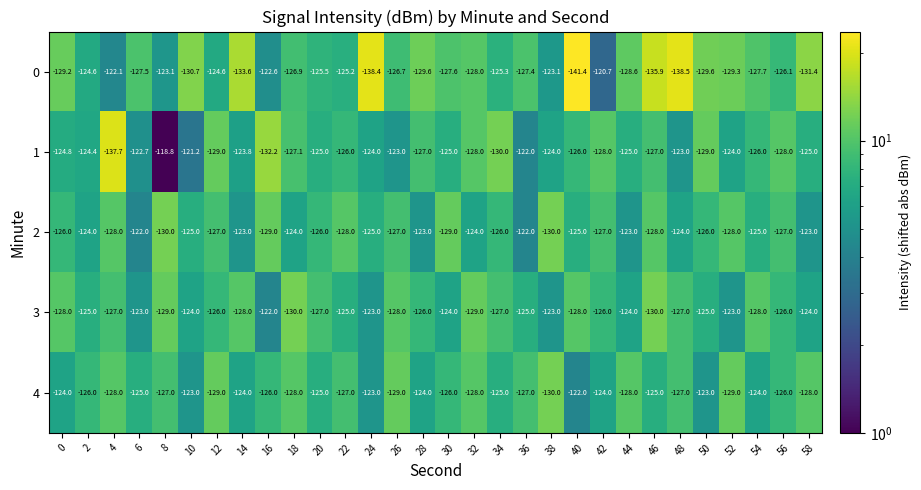

What is the difference between the maximum and minimum values in the 2 series?

8.0